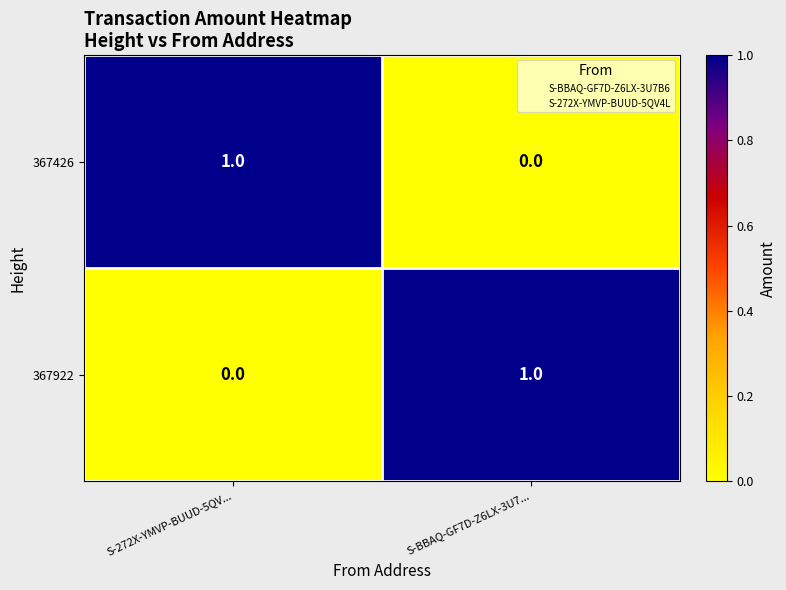

What is the maximum value shown in the chart?

1